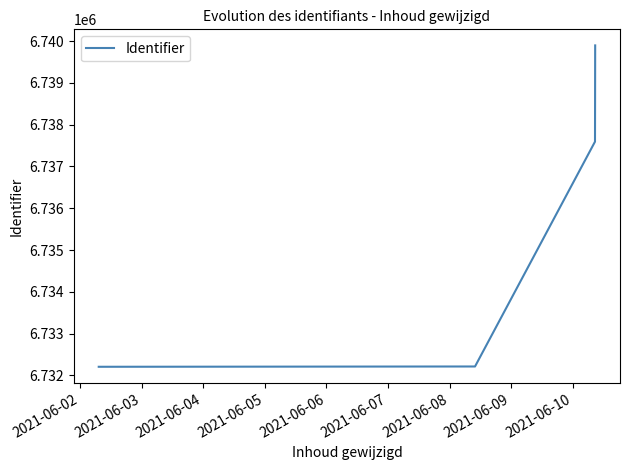

True or false: there are more than 1 points higher than both neighbors.

False